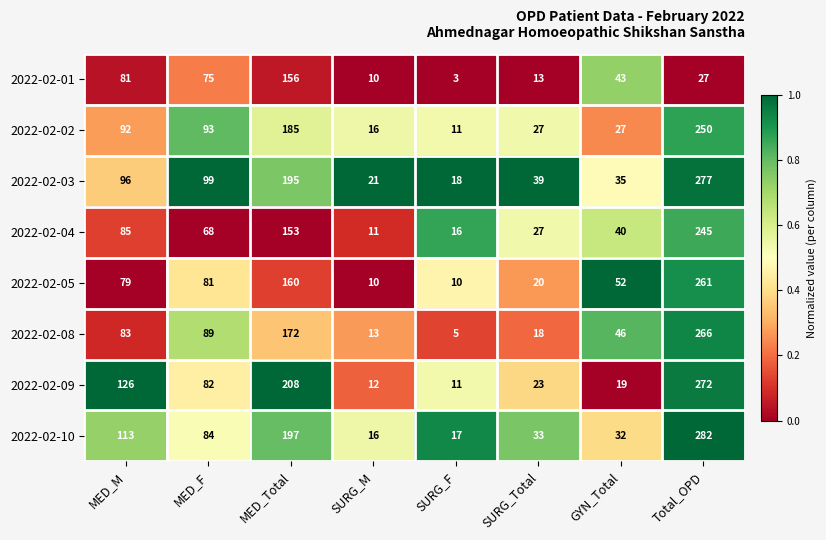

Which series changed the most between MED_Total and GYN_Total?

2022-02-09